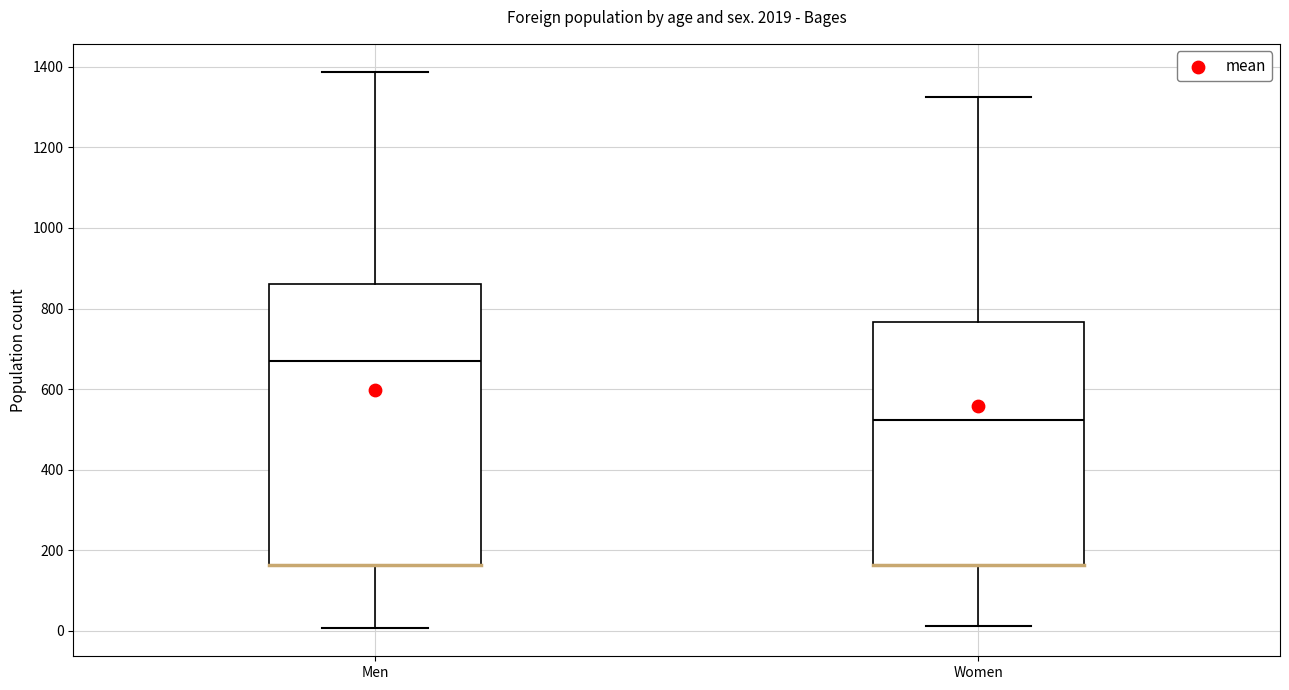

Which box has the highest median line?

Men